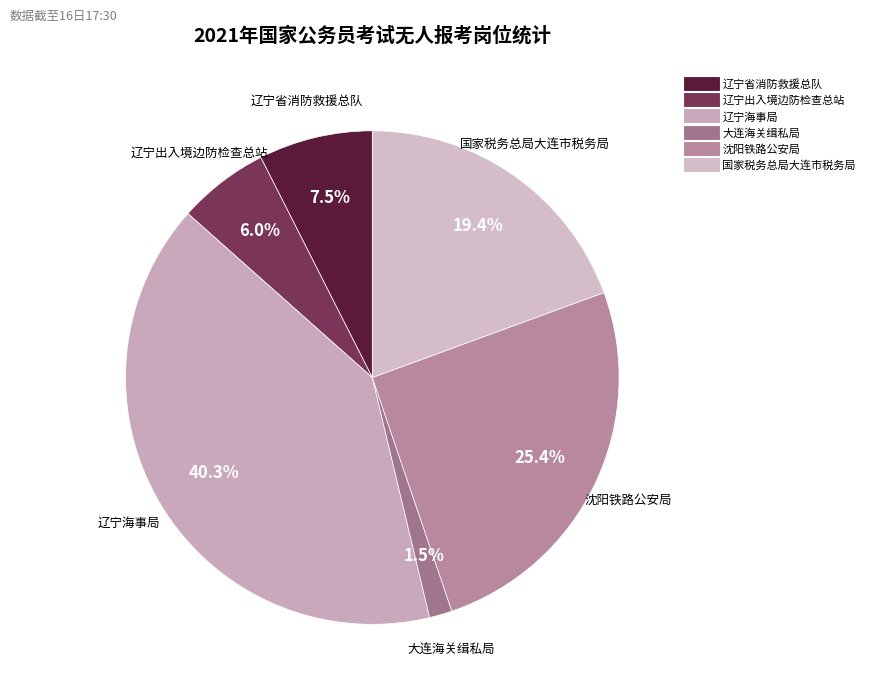

Which slice is the largest?

辽宁海事局